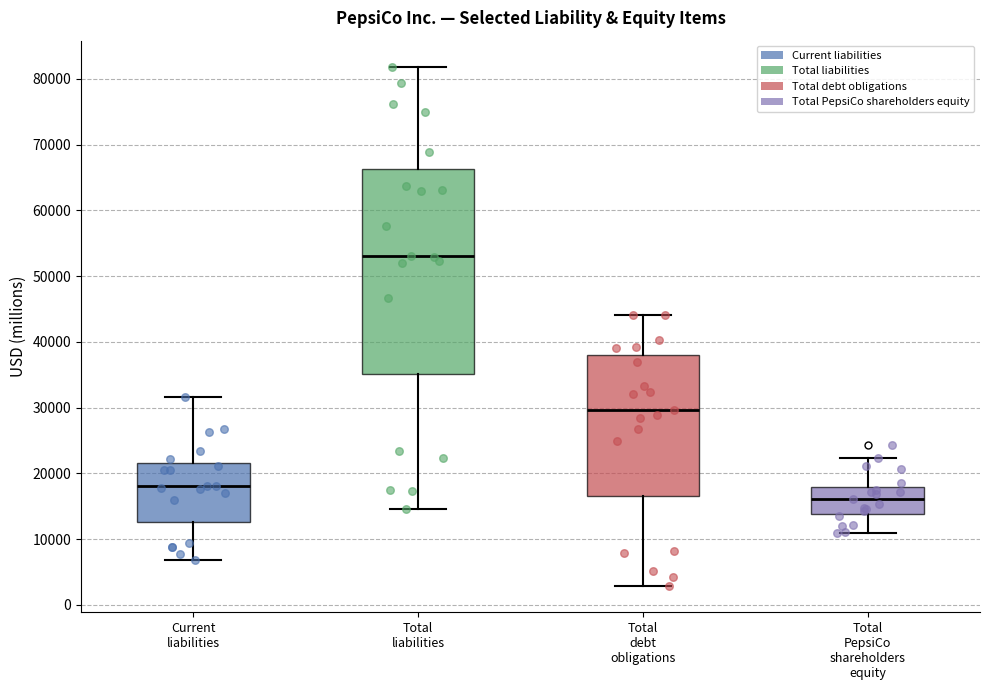

Where does the median line of the box for Total debt obligations sit on the y-axis? The values are not printed on the chart, so give them approximately, as read against the axis.

30000